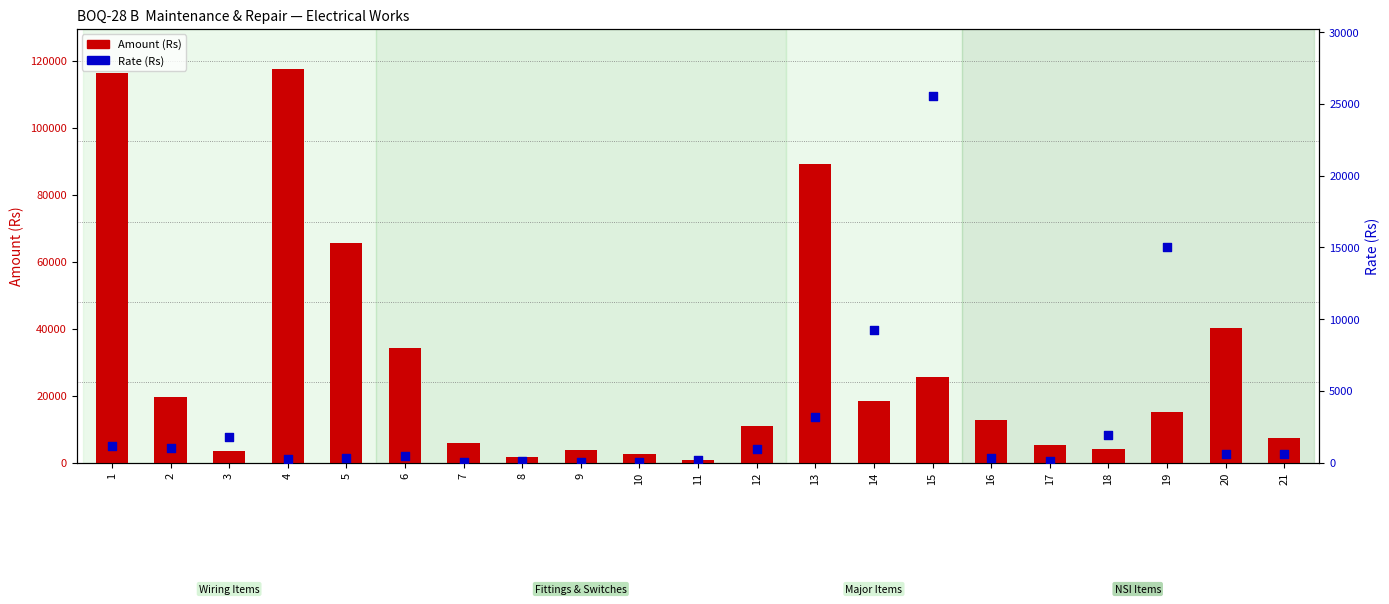

What are all the series names shown in the legend?

Amount (Rs), Rate (Rs)